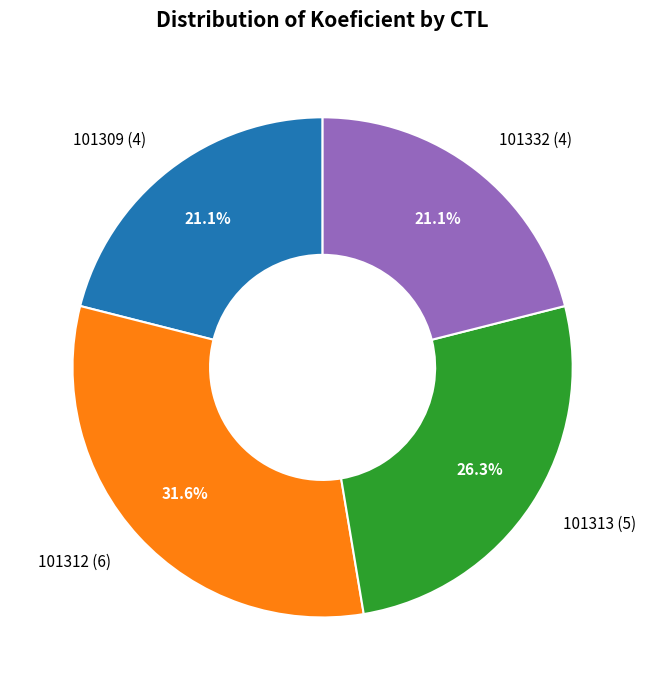

Is it true that 101312 is 32% of the pie?

True